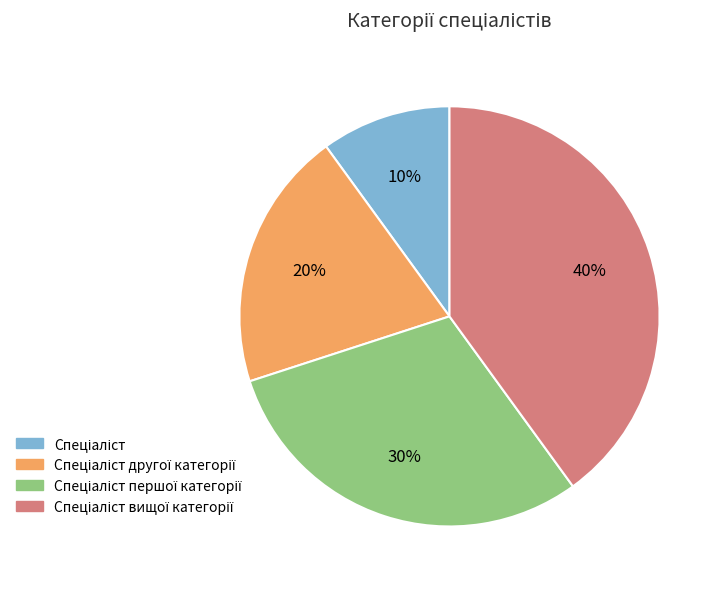

To the nearest percent, what is the average slice percentage?

25%